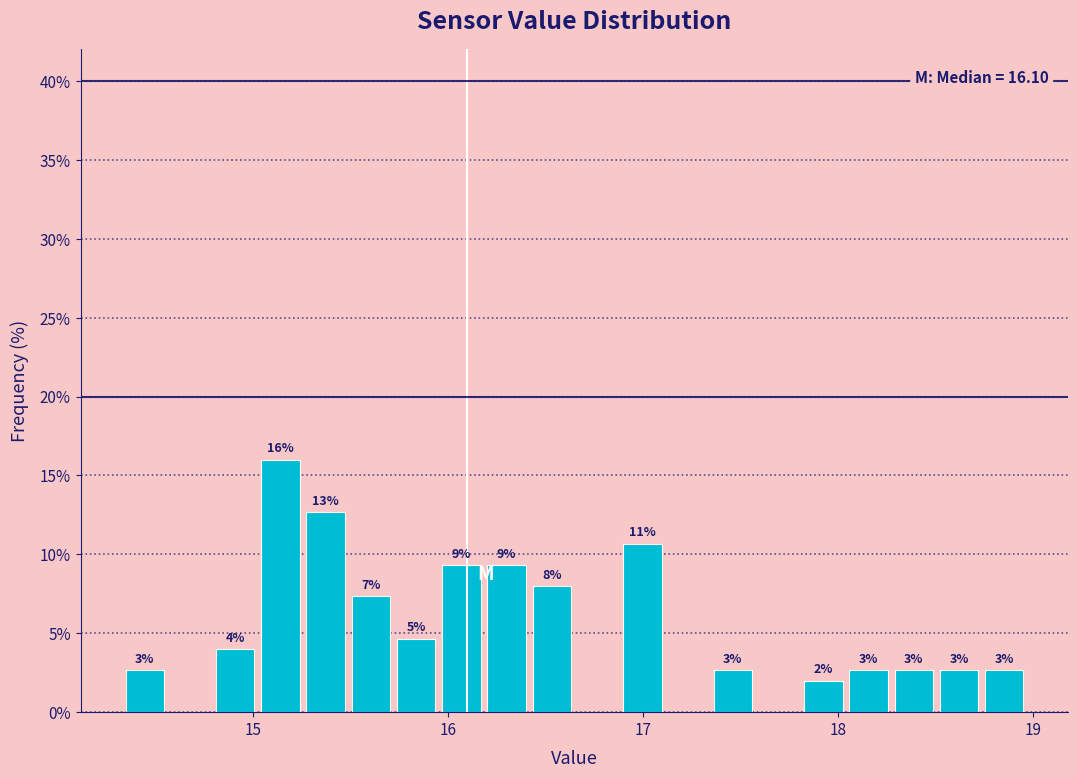

Around what value on the x-axis is the tallest bar? Give the approximate position of its centre, as read against the axis.

15.1